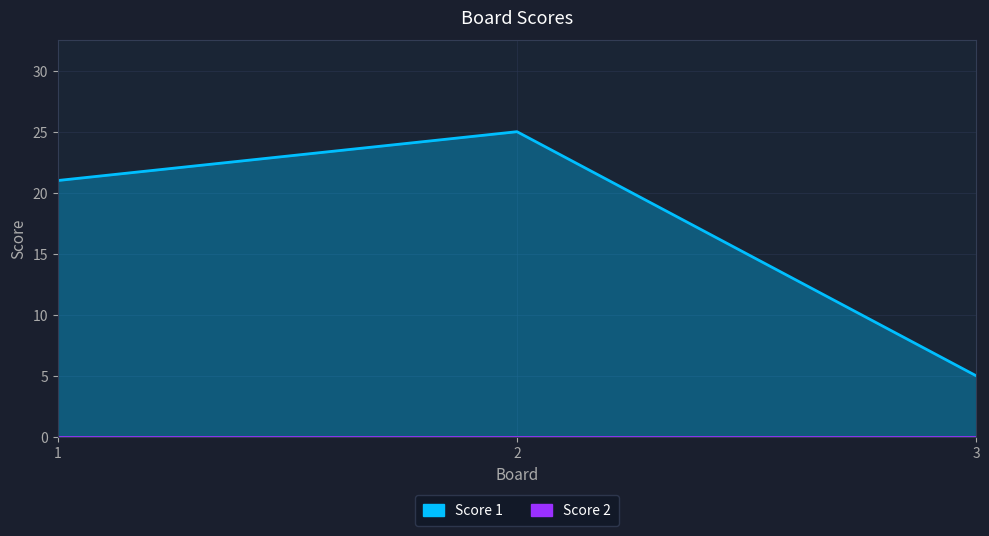

Is it true that the value at 2 is 25?

True